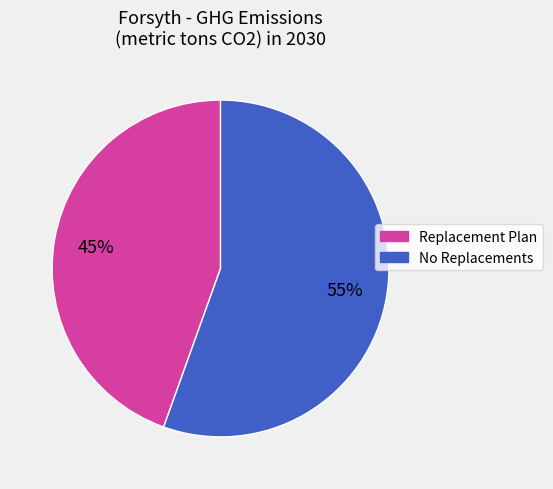

To the nearest percent, what is the average slice percentage?

50%